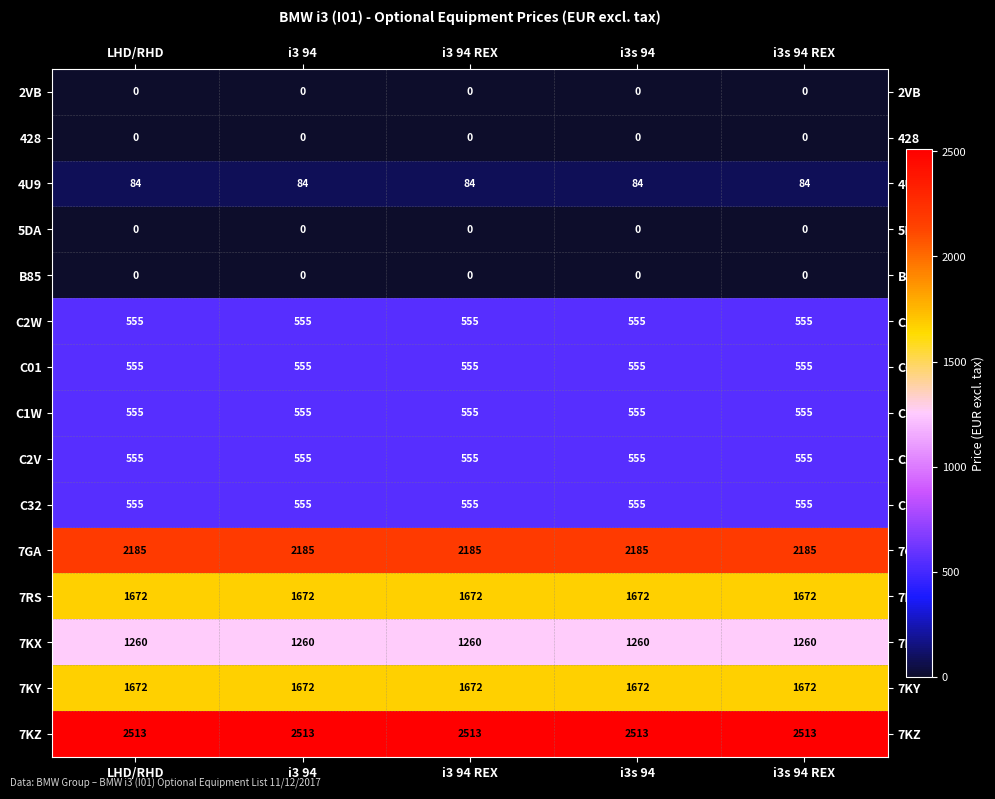

What is the difference between the highest and lowest values at i3 94?

2513